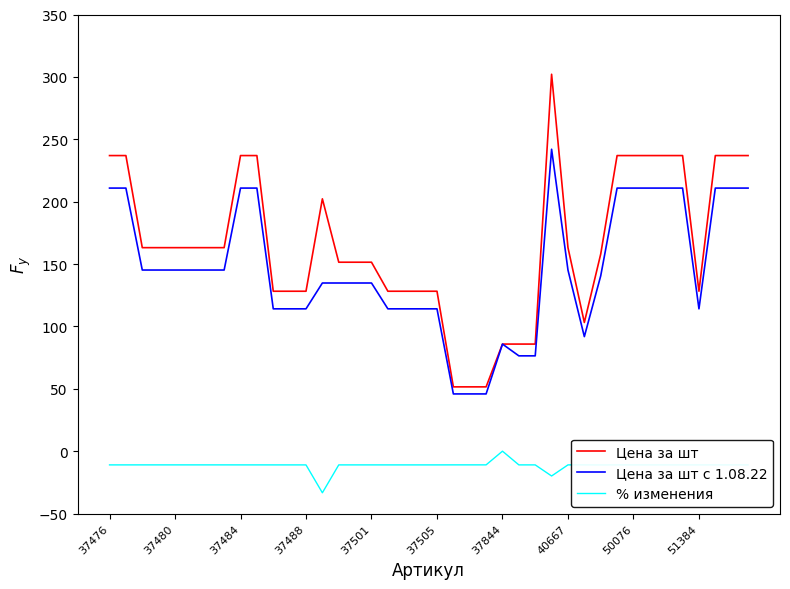

How many categories are shown in the chart?

40